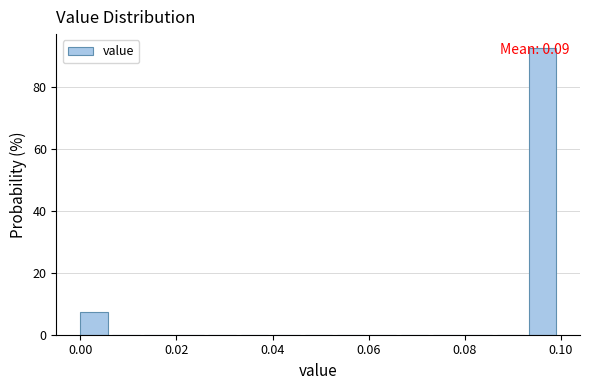

Around what value on the x-axis is the tallest bar? Give the approximate position of its centre, as read against the axis.

0.096